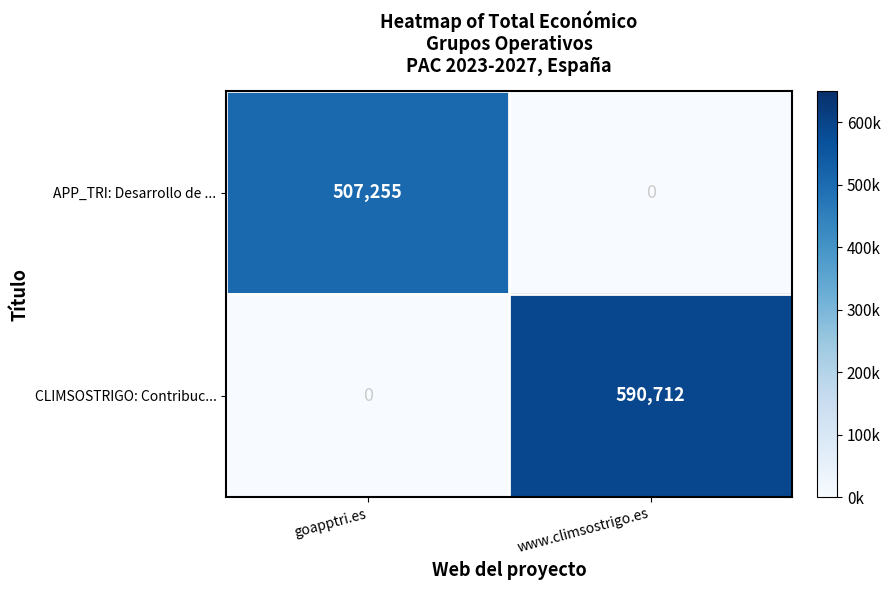

What is the approximate value of CLIMSOSTRIGO: Contribuc... at www.climsostrigo.es, to the nearest 100?

590700